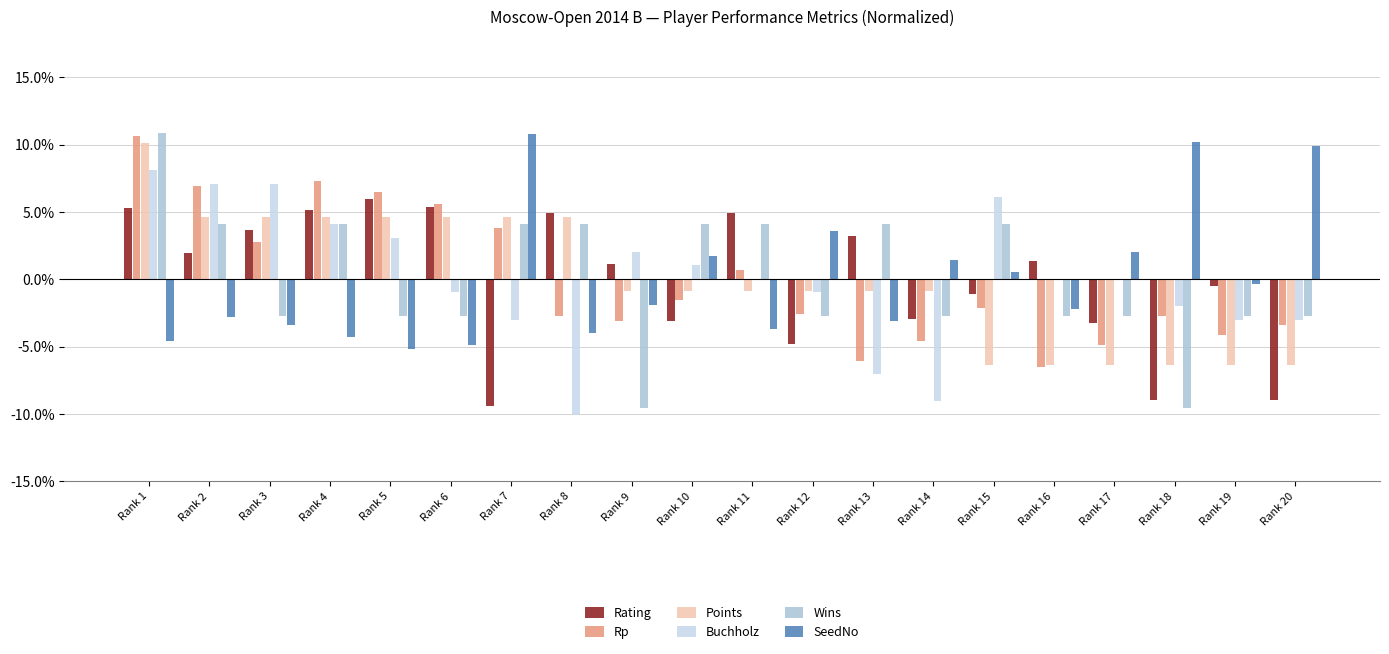

At which label is Buchholz closest to 0?

Rank 6